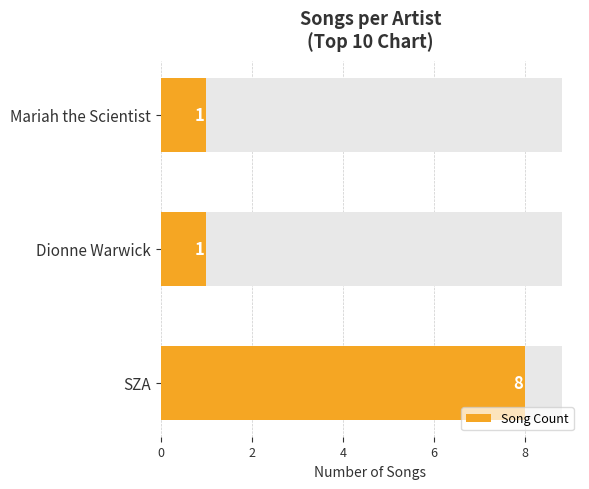

What value does the data have at Dionne Warwick?

1